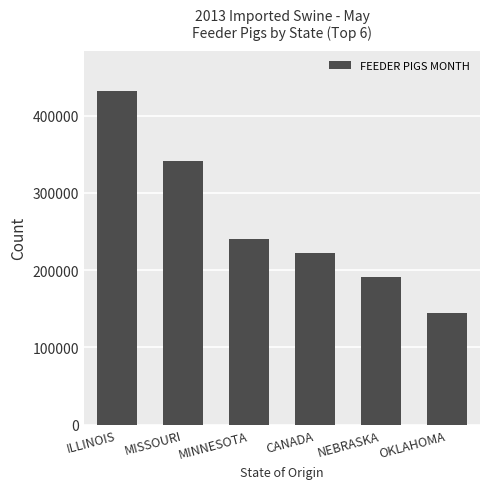

Which has a higher value, OKLAHOMA or CANADA?

CANADA